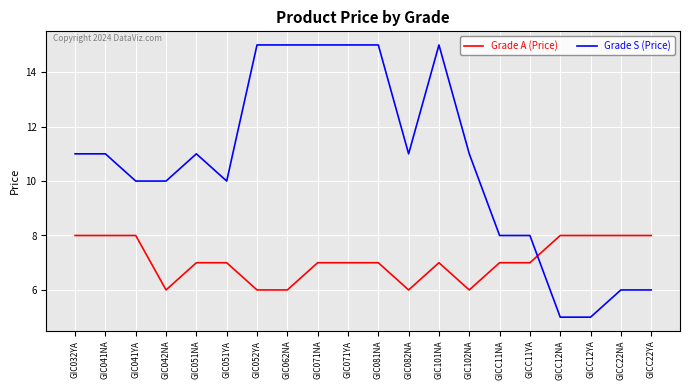

List the series in order of their overall mean, lowest first.

Grade A (Price), Grade S (Price)